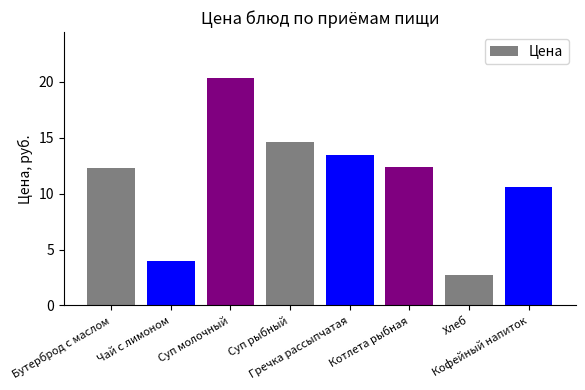

At which category does the chart reach its peak across all series?

Суп молочный